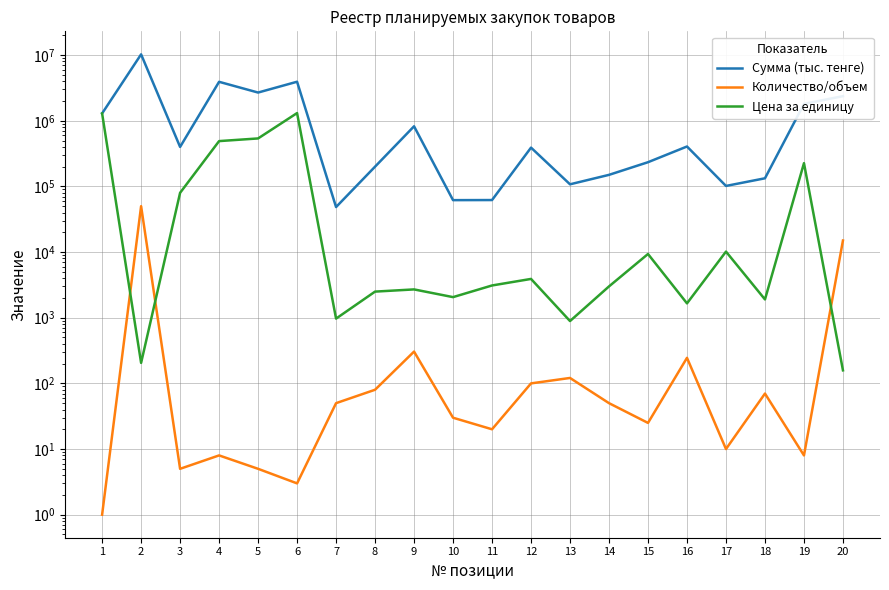

The value of Цена за единицу at 10 is 1147.2. True or false?

False